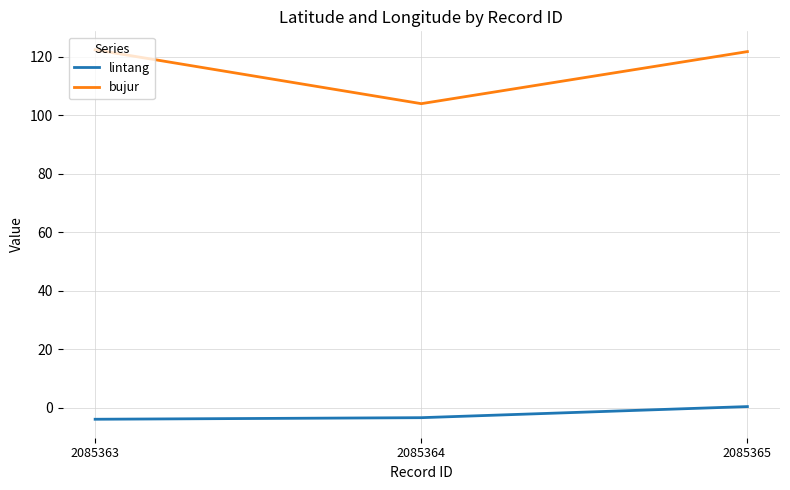

Which series has the largest total across all categories?

bujur